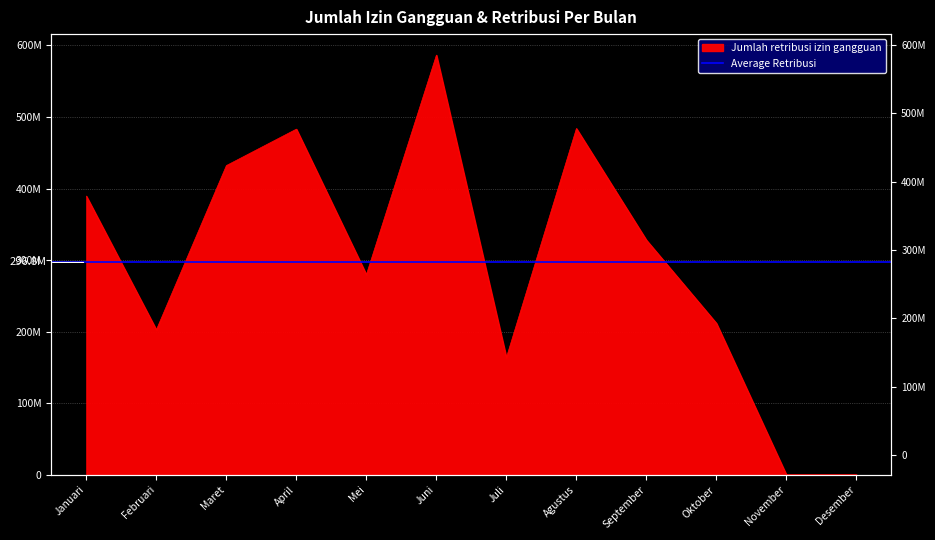

What is the difference between the maximum and minimum values?

586579230